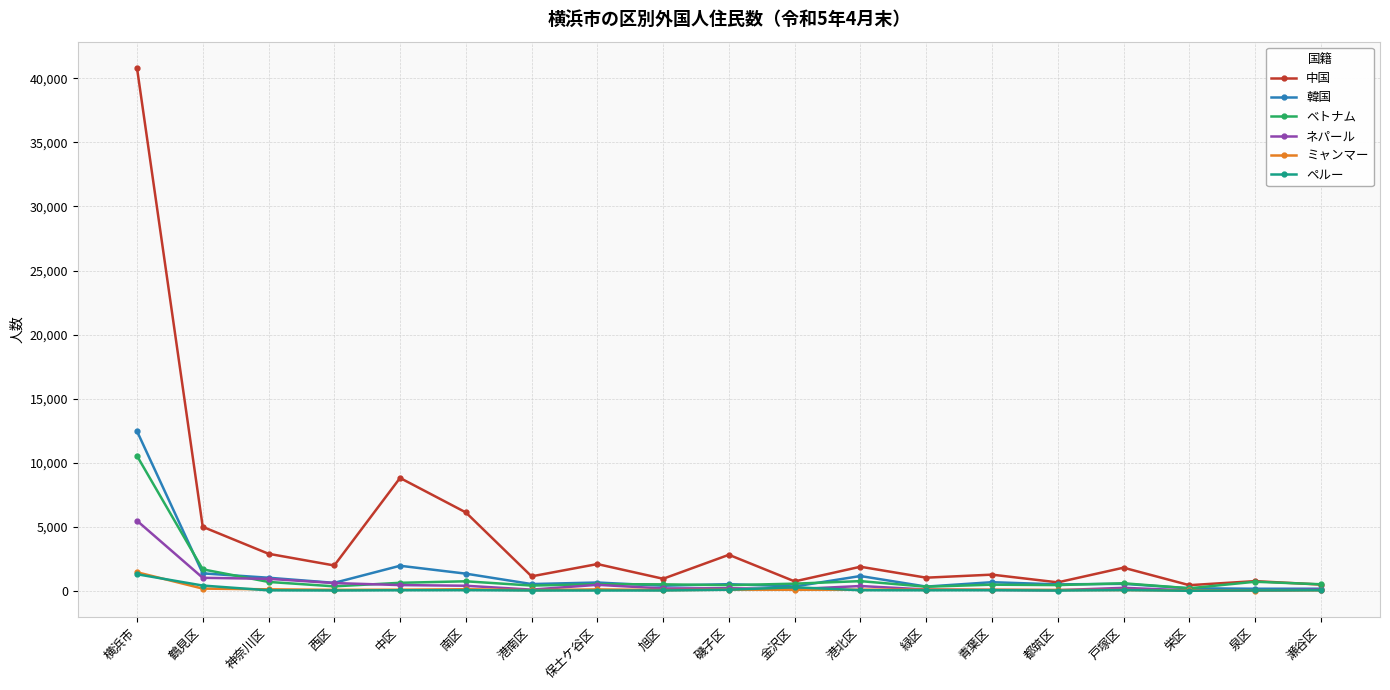

How many values in the ネパール series are below 203?

9